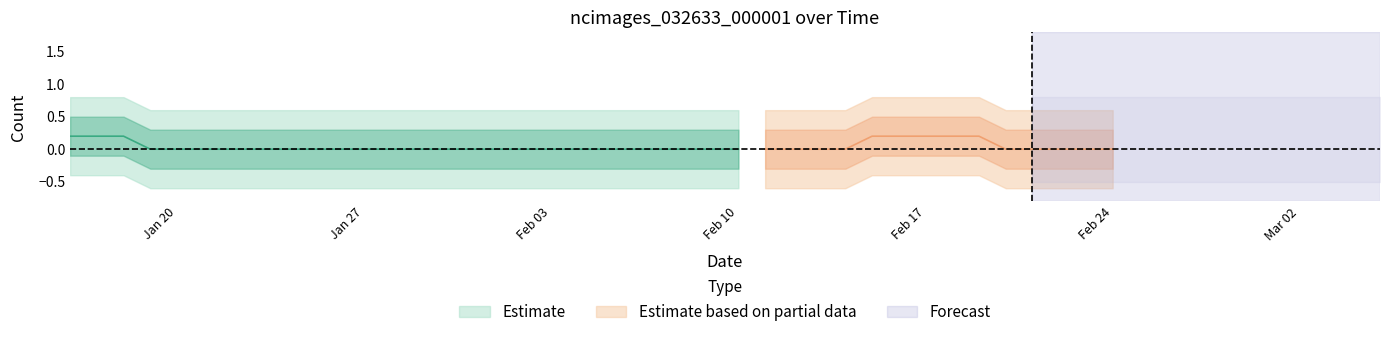

What is the sum of all values?

2